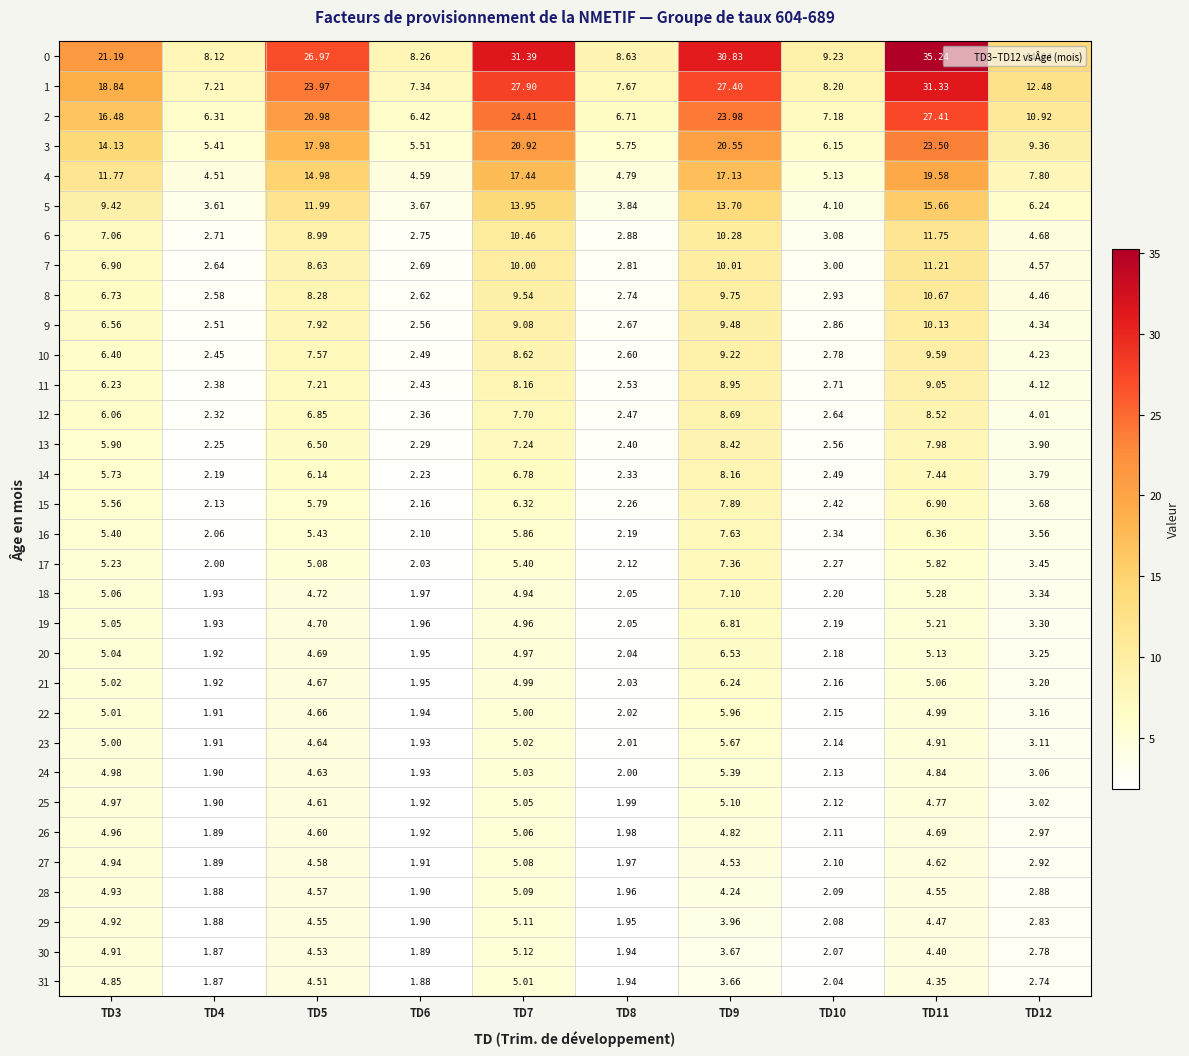

What is the greatest value displayed?

35.2